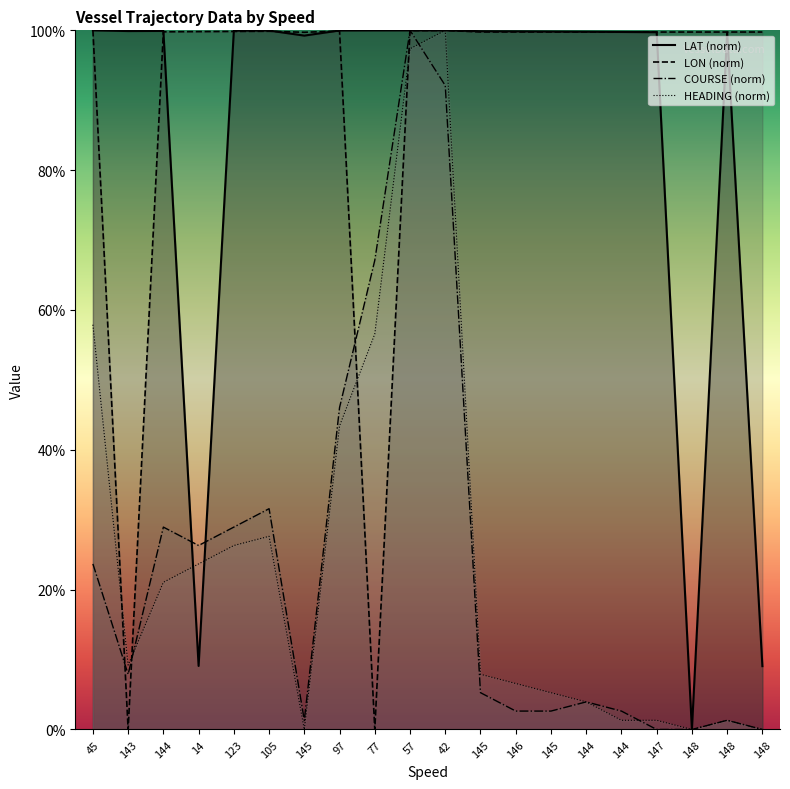

What is the total value across all series at 148?

99.8